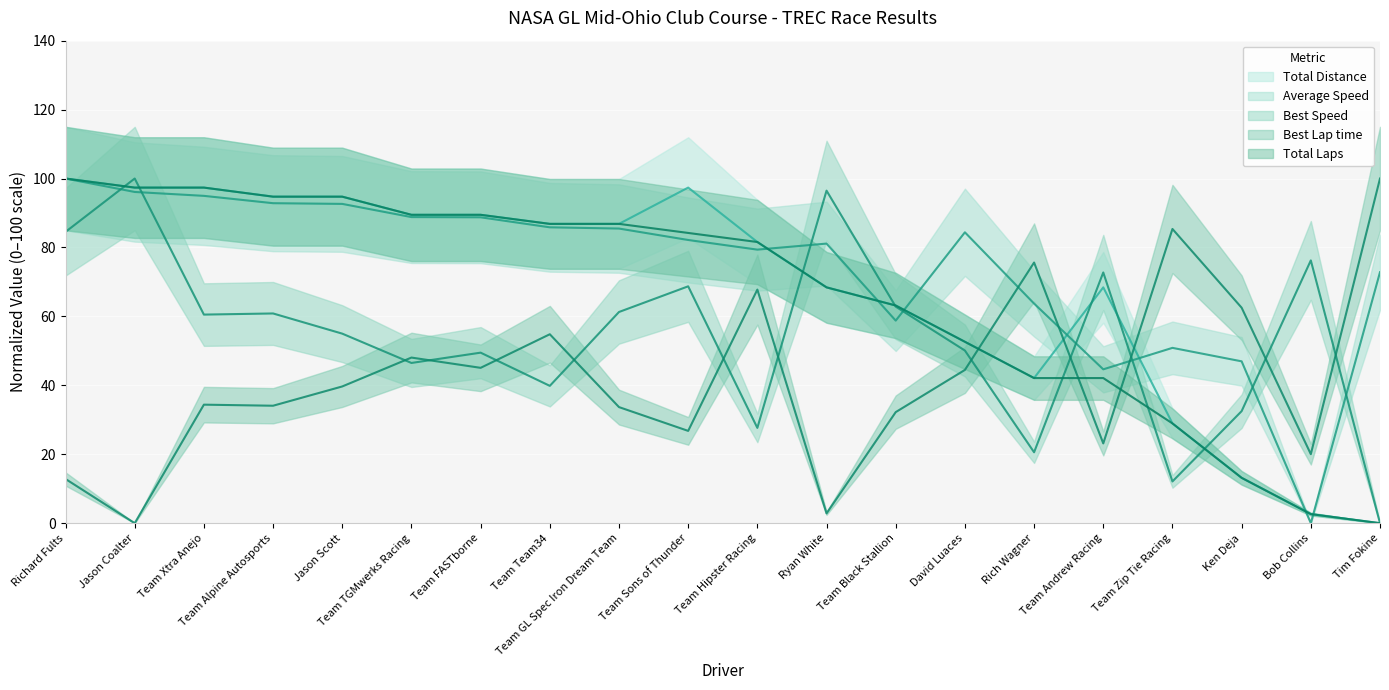

What is the sum of all Total Distance values?

1355.3